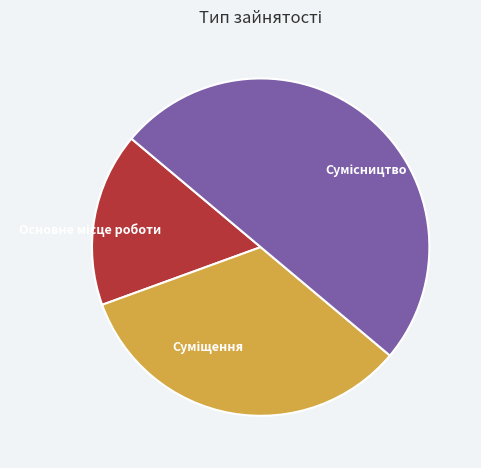

What percentage is NOT represented by Суміщення?

66.7%